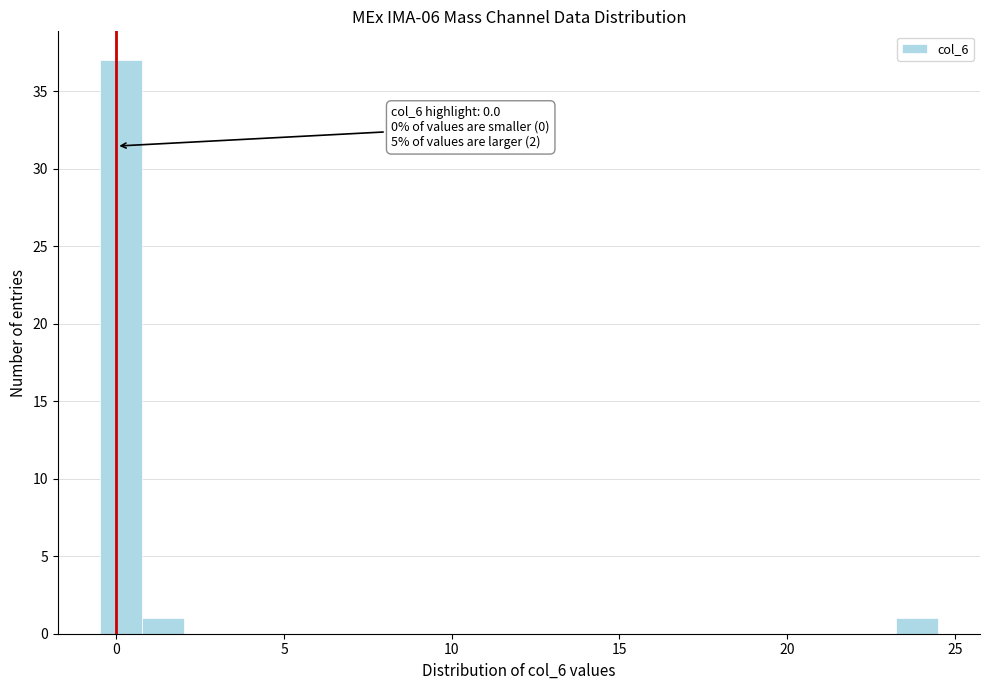

Around what value on the x-axis is the tallest bar? Give the approximate position of its centre, as read against the axis.

0.0